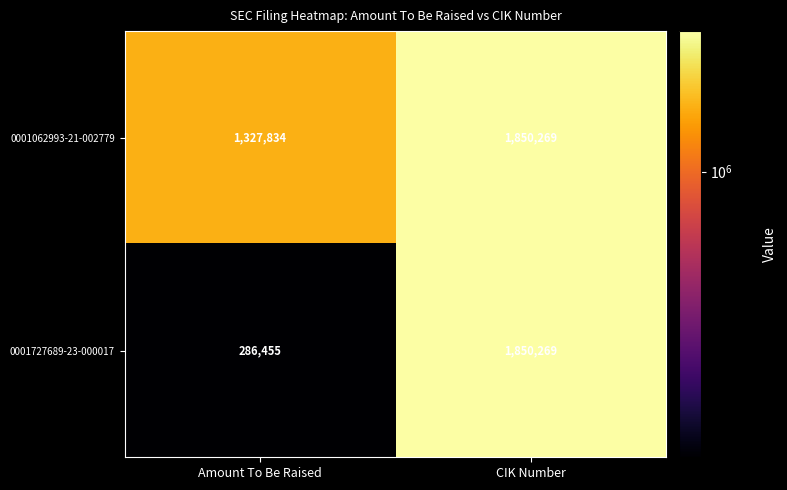

Rank the series by their average value, from lowest to highest.

0001727689-23-000017, 0001062993-21-002779